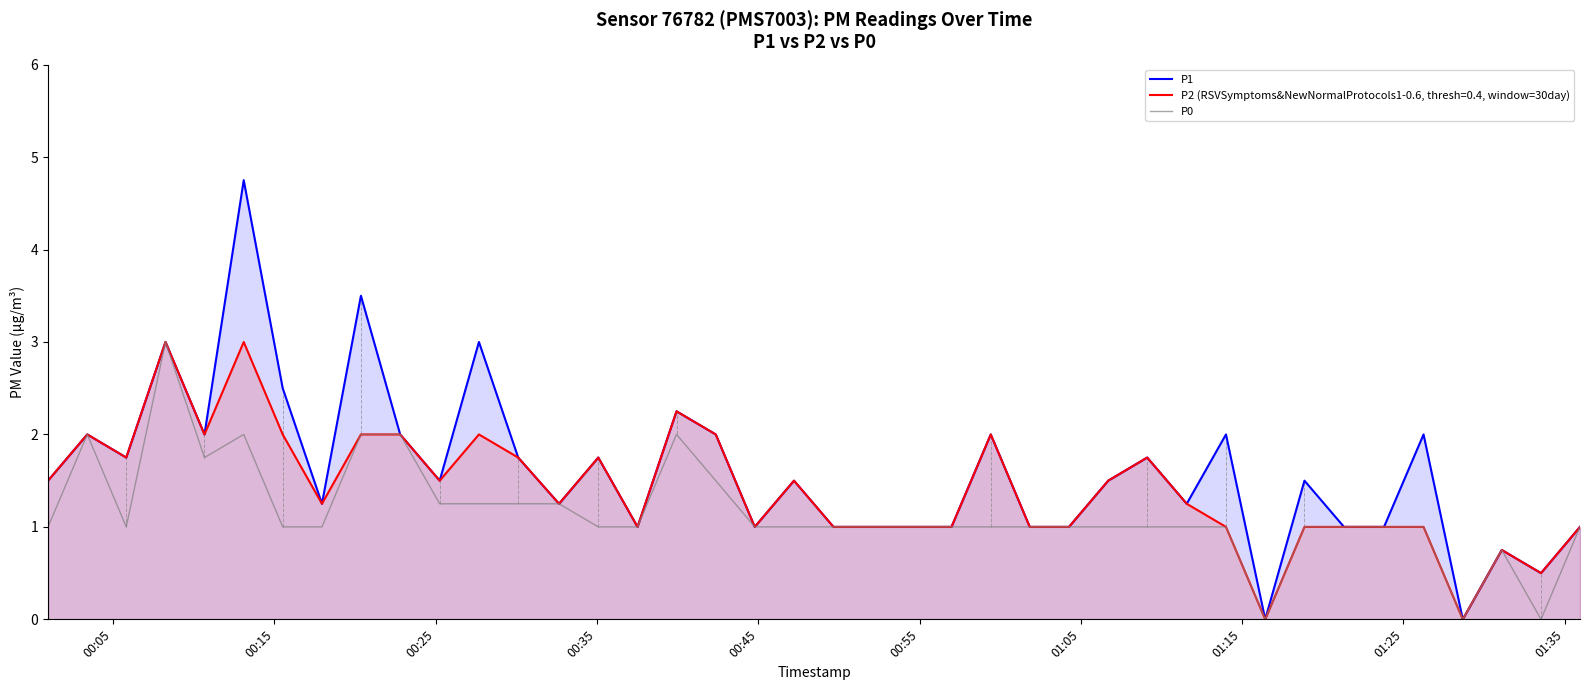

List the series in order of their overall mean, highest first.

P1, P2 (RSVSymptoms&NewNormalProtocols1-0.6, thresh=0.4, window=30day), P0